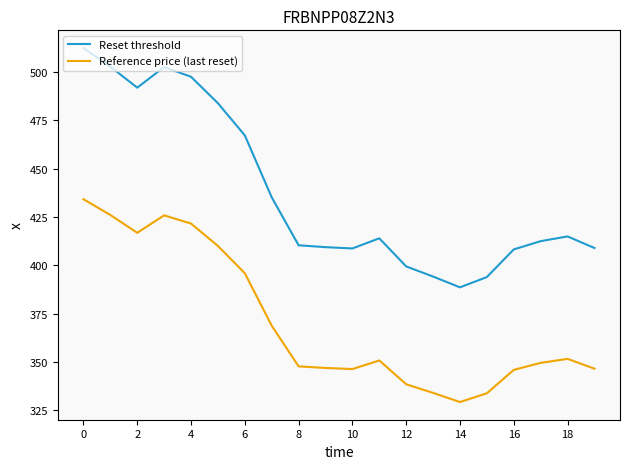

What is the greatest value displayed?

512.4